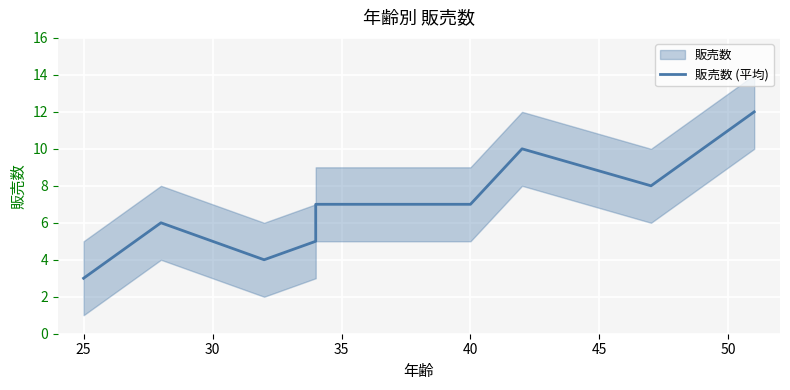

How many interior local peaks (higher than both neighbors) does the data have?

2